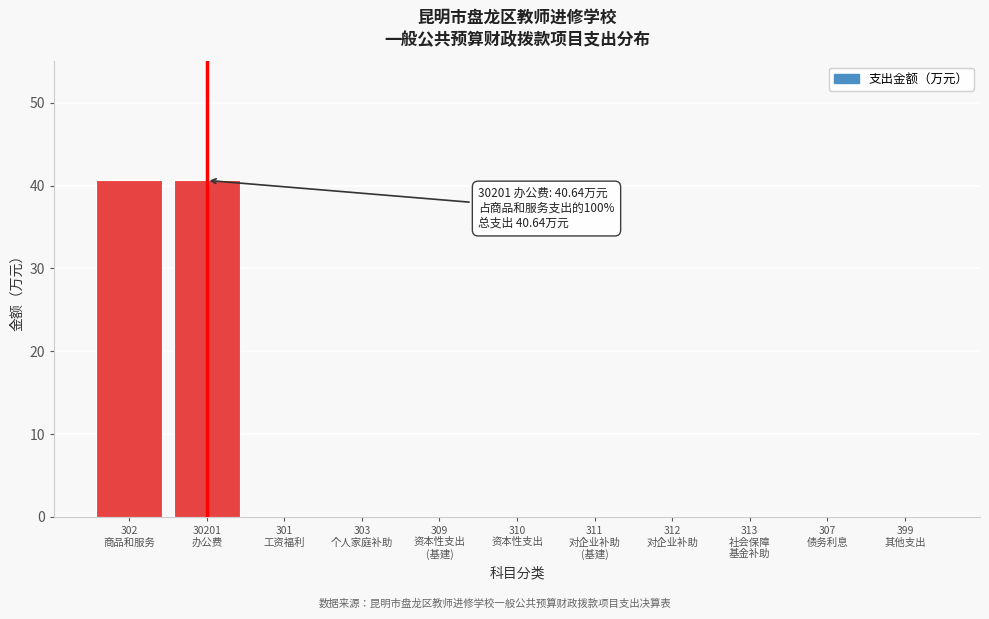

What is the greatest value displayed?

40.6